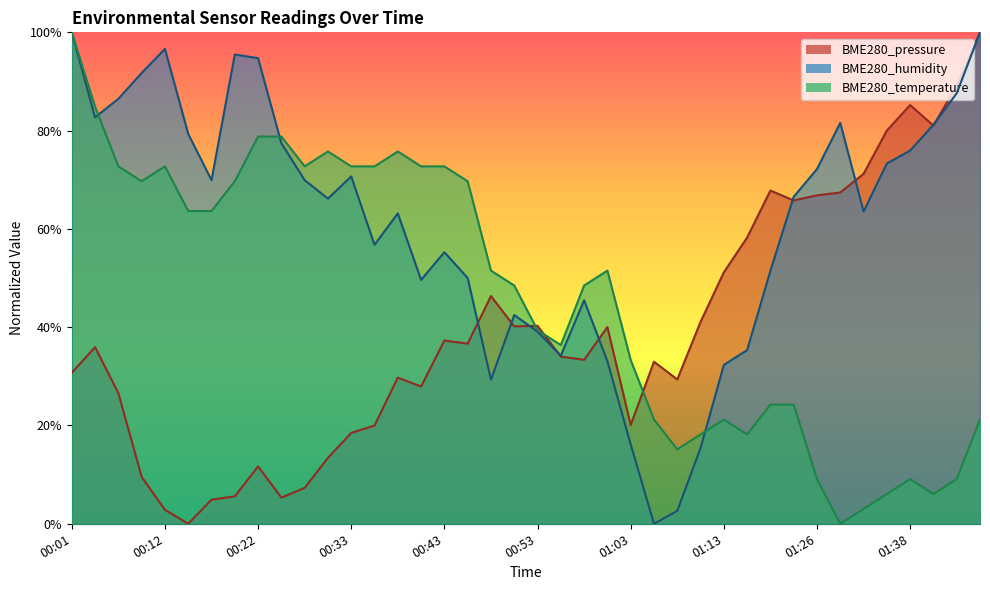

List the series in order of their peak value, highest first.

BME280_pressure, BME280_humidity, BME280_temperature